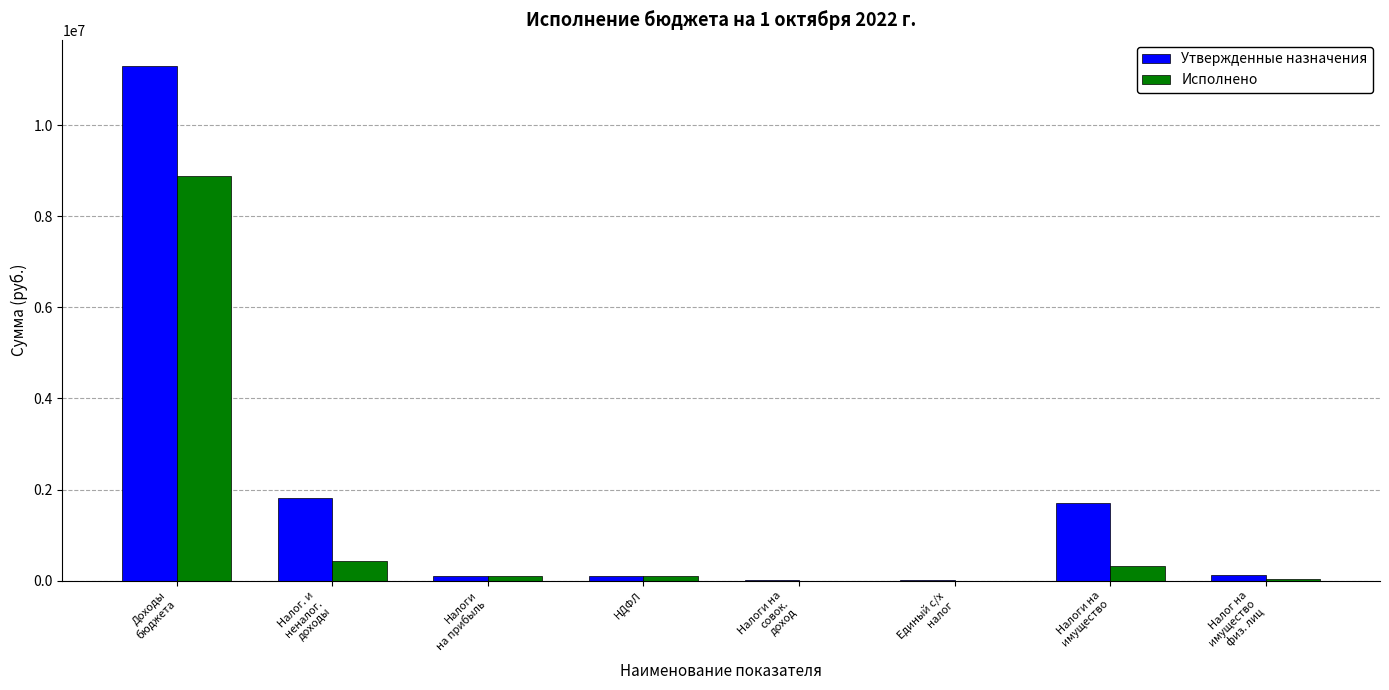

The value of Утвержденные назначения at Налог. и
неналог.
доходы is 592507.6. True or false?

False